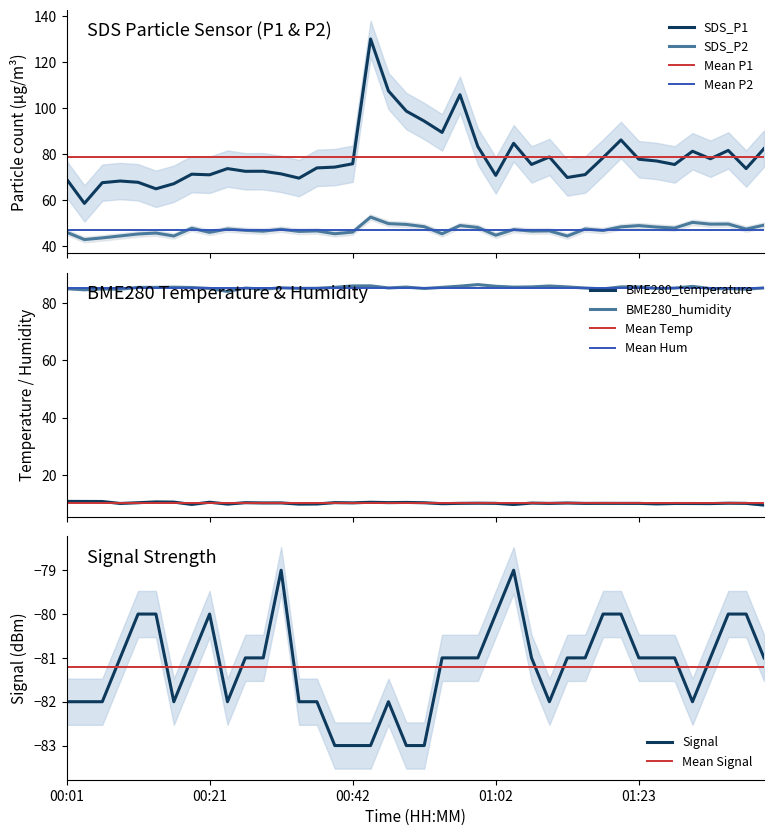

How many data points in BME280_humidity are above 85?

33